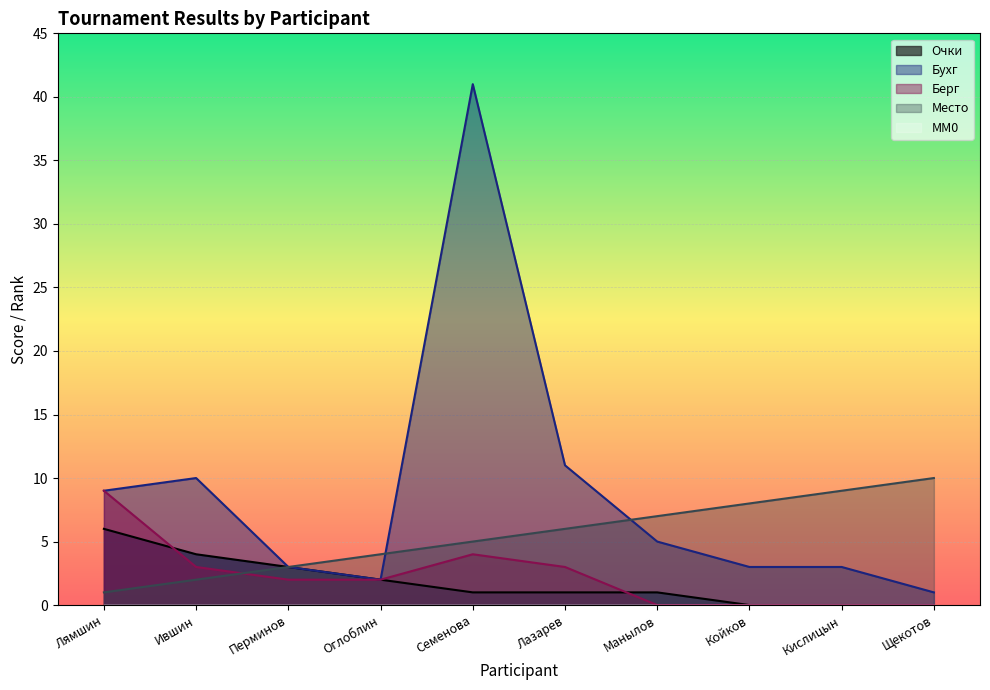

What is the sum of the Бухг values at Кислицын and Перминов?

6